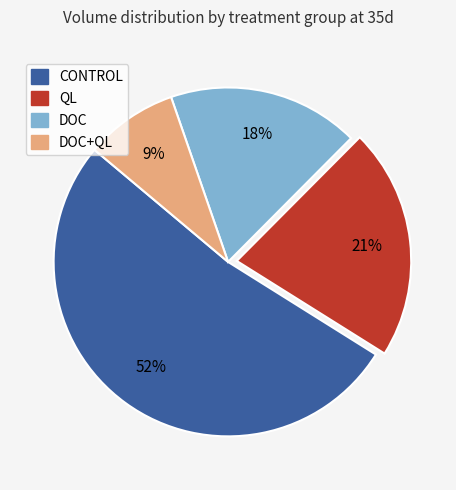

Does any single category account for the majority?

Yes